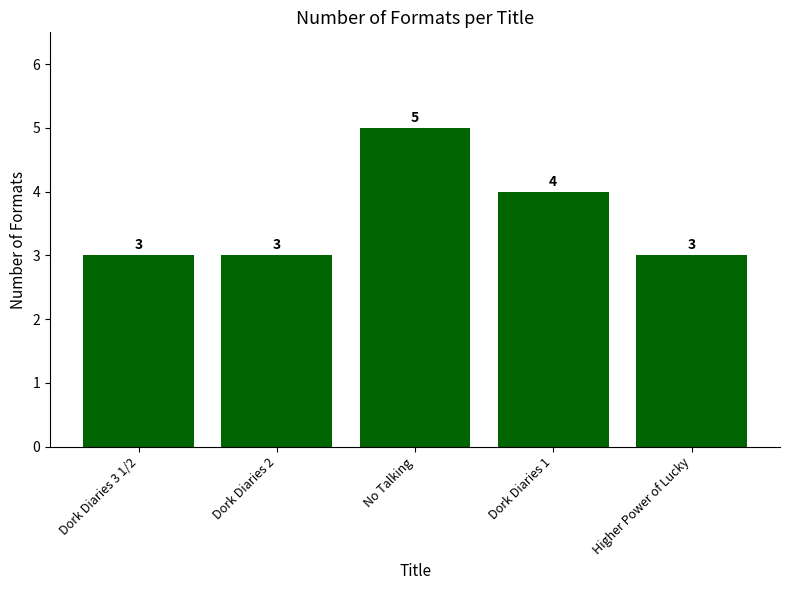

Reading left to right, extract all data points from this chart.

Dork Diaries 3 1/2=3	Dork Diaries 2=3	No Talking=5	Dork Diaries 1=4	Higher Power of Lucky=3